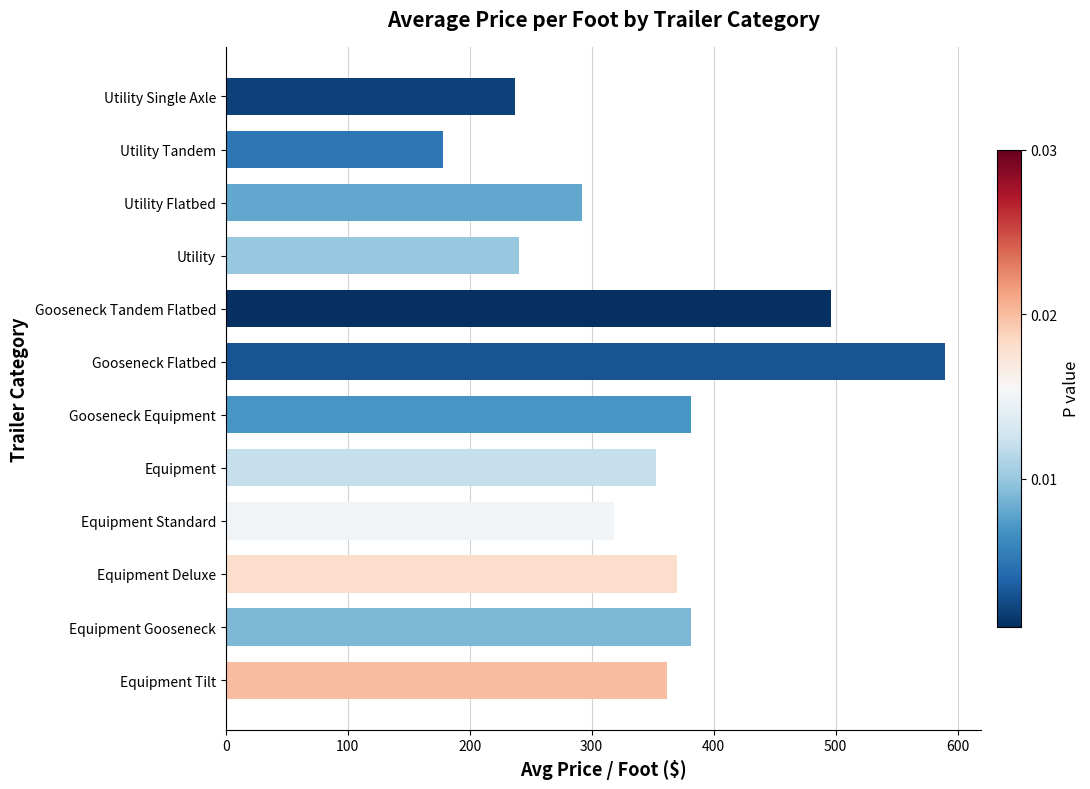

Between Gooseneck Equipment and Utility Flatbed, which is larger?

Gooseneck Equipment